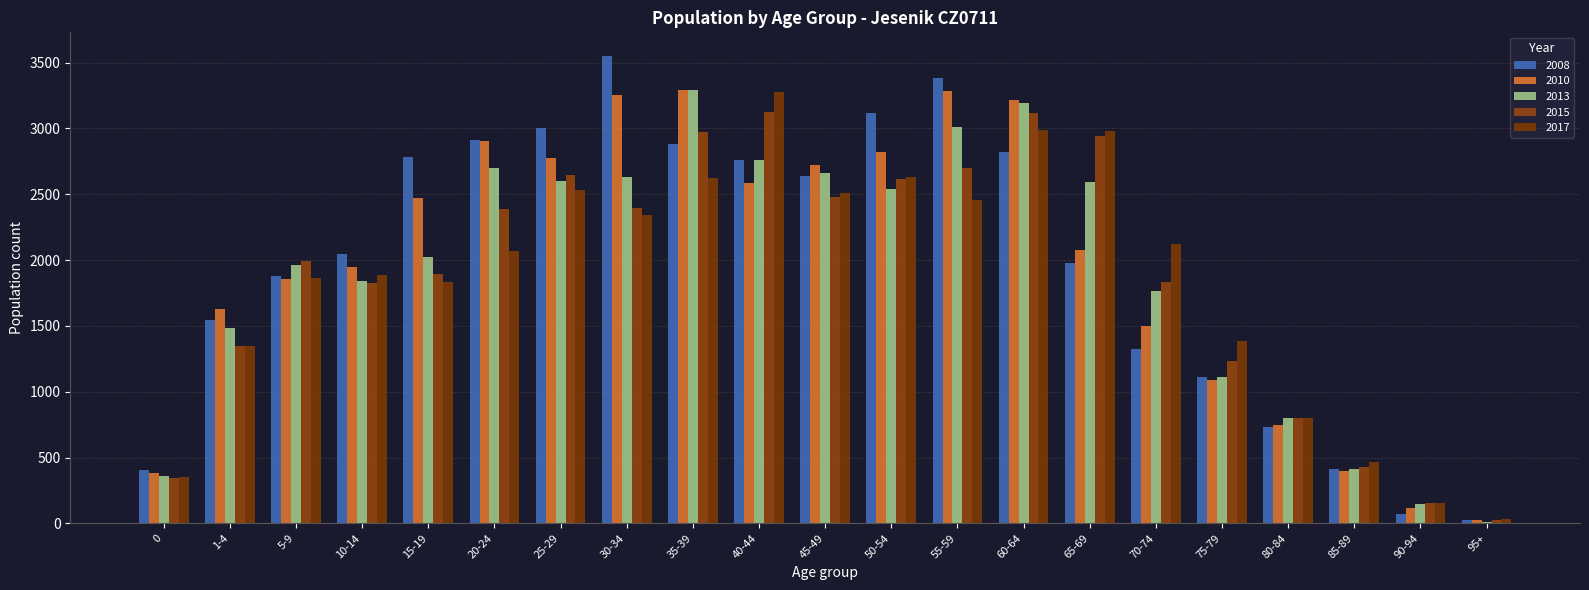

How many bars are there in total?

105